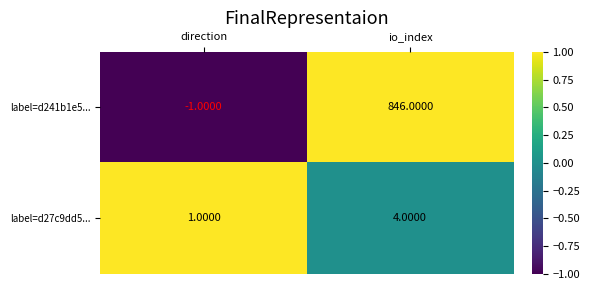

What is the total value across all series at io_index?

850